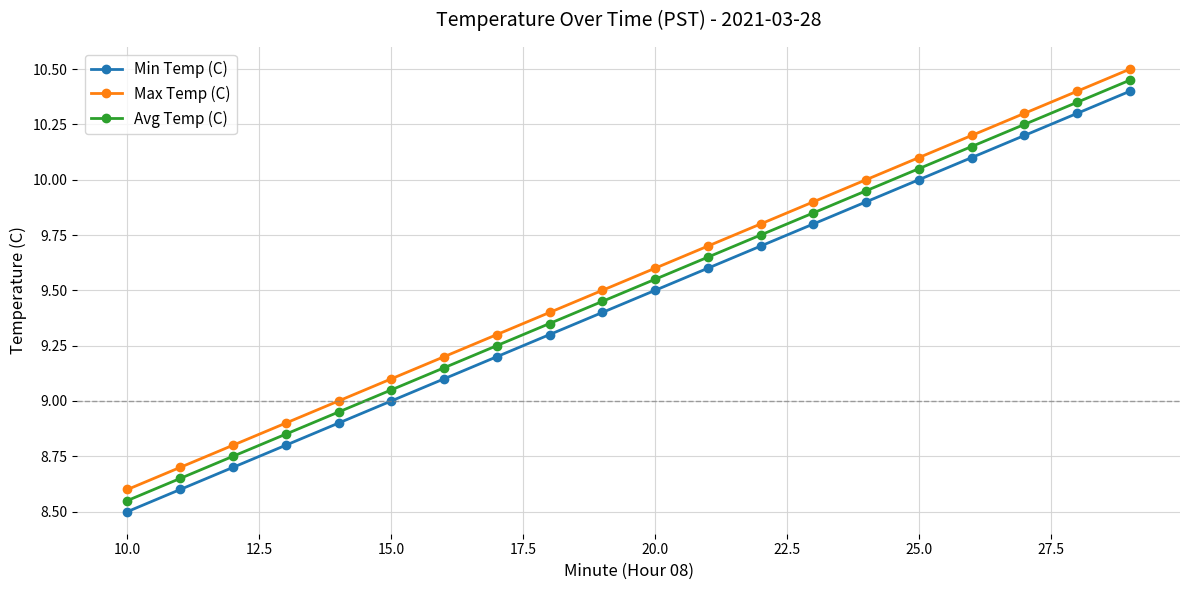

True or false: Min Temp (C) and Avg Temp (C) intersect in this chart.

False